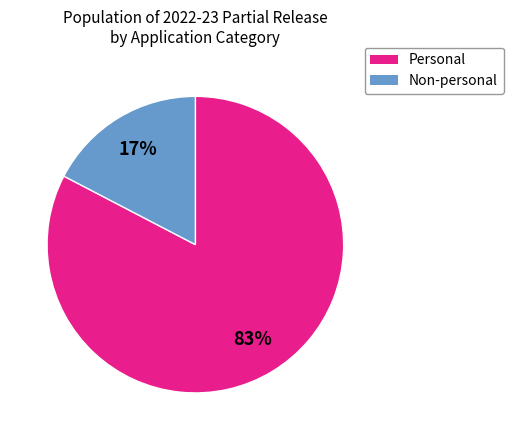

Is there a majority slice in this chart?

Yes